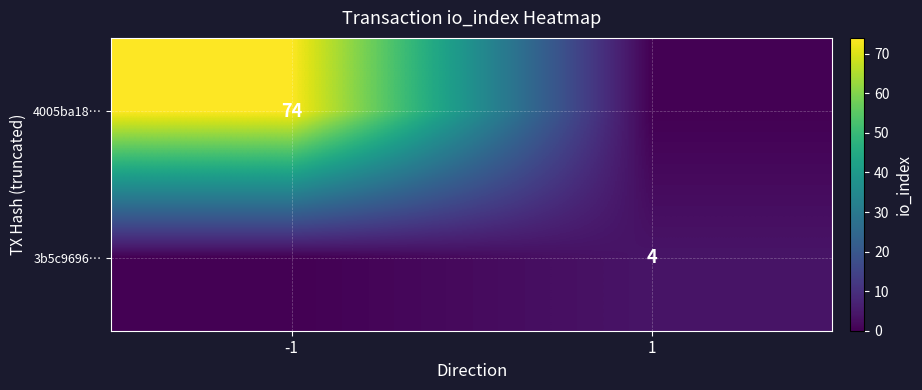

How many series are shown in this chart?

2